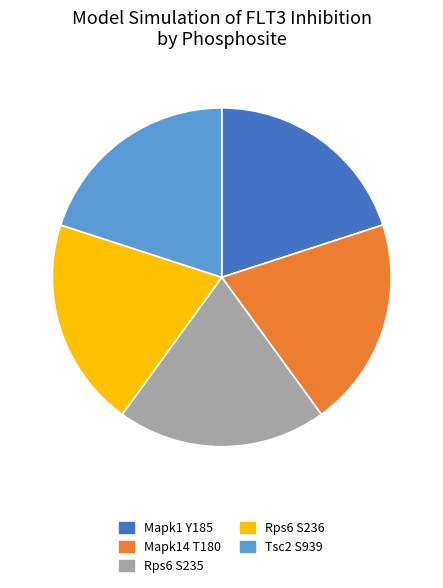

How many segments does this pie chart have?

5